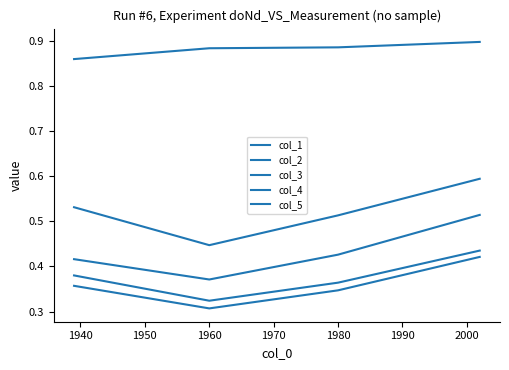

How many lines are shown in the chart?

5